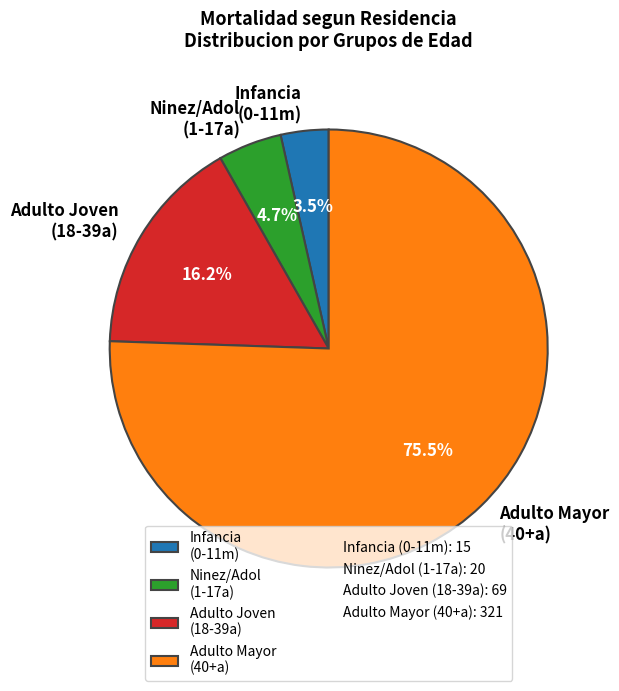

What is the ratio of the value at Ninez/Adol (1-17a) to the value at Infancia (0-11m)?

1.3